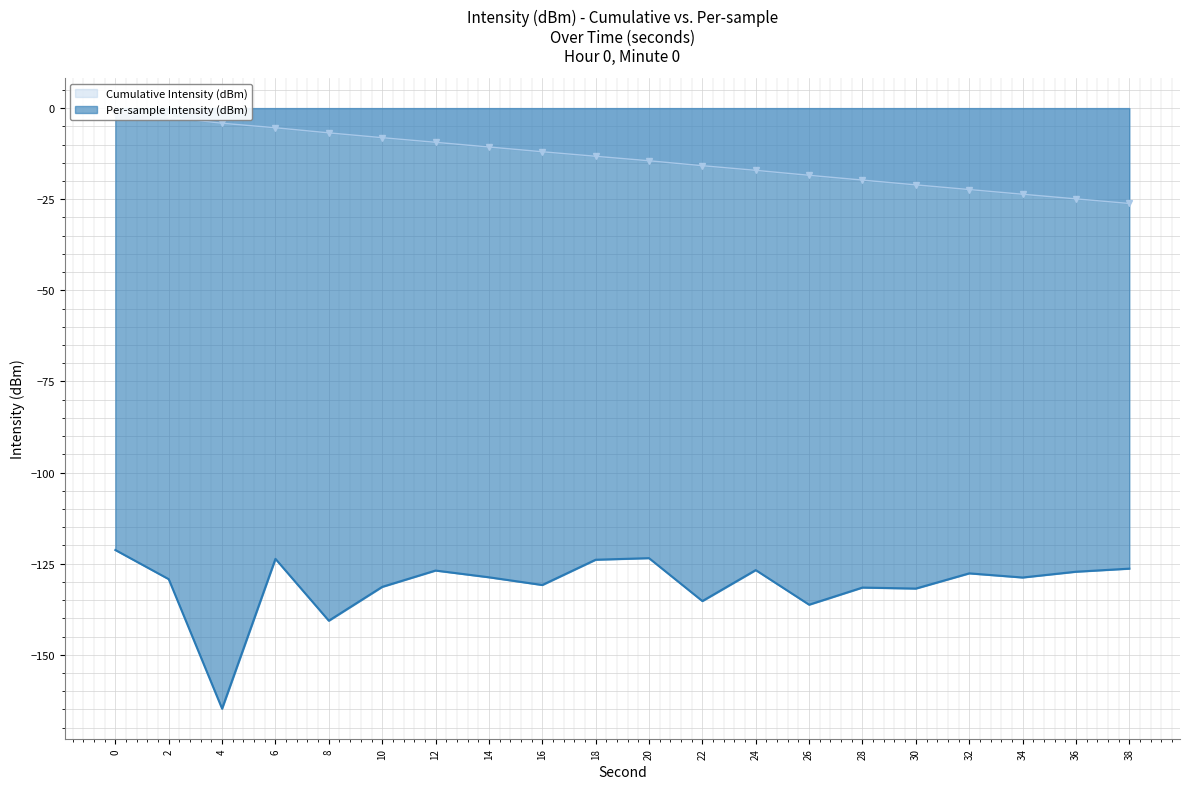

What is the difference between the values at 34 and 36?

1.6